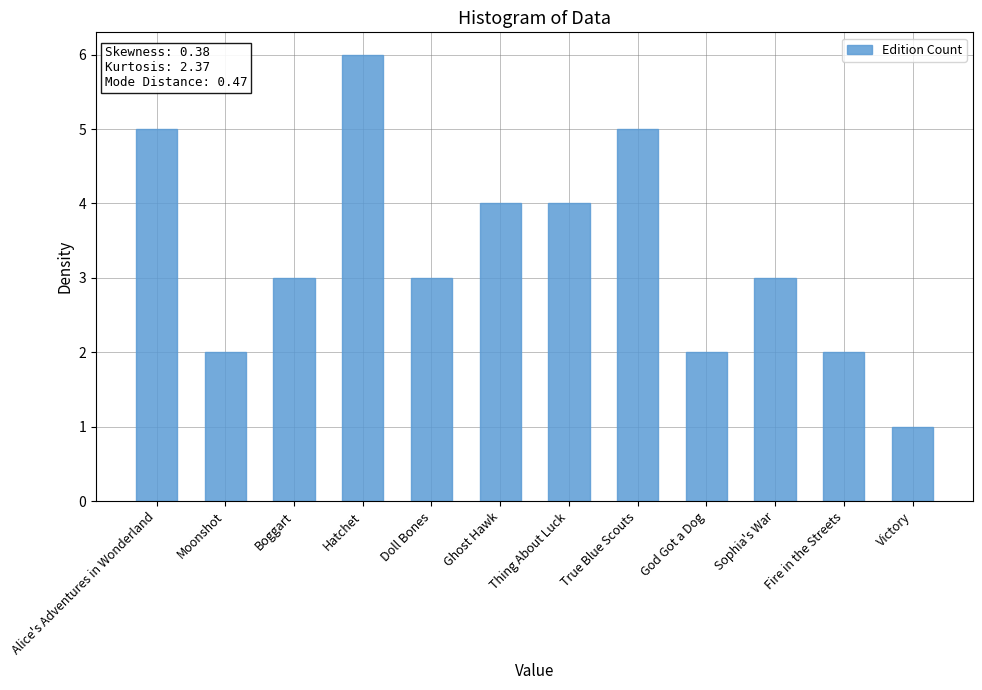

Between Fire in the Streets and Doll Bones, which is larger?

Doll Bones